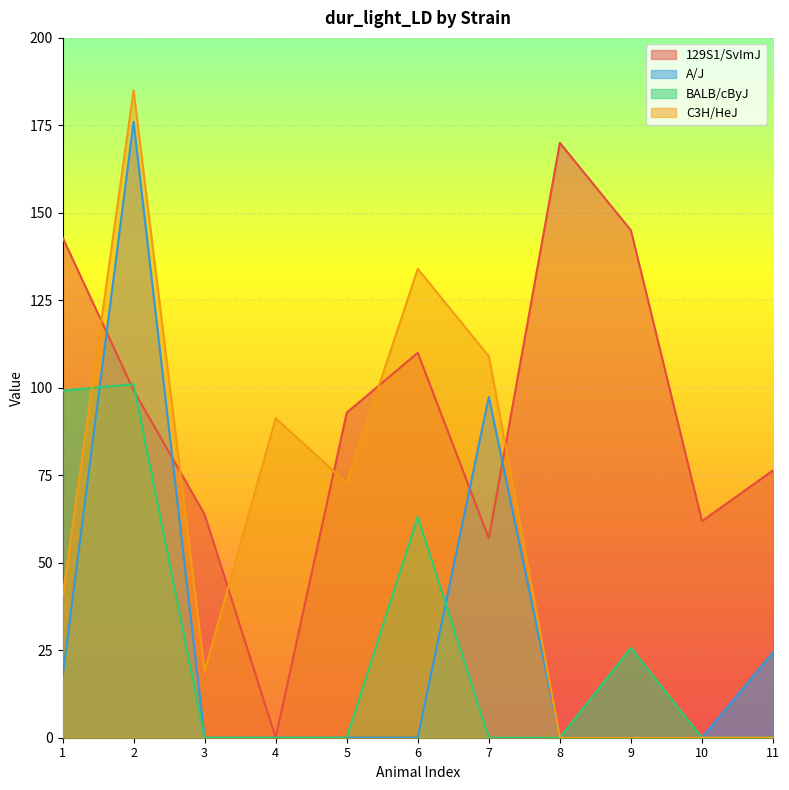

Where is the first local maximum for C3H/HeJ?

2